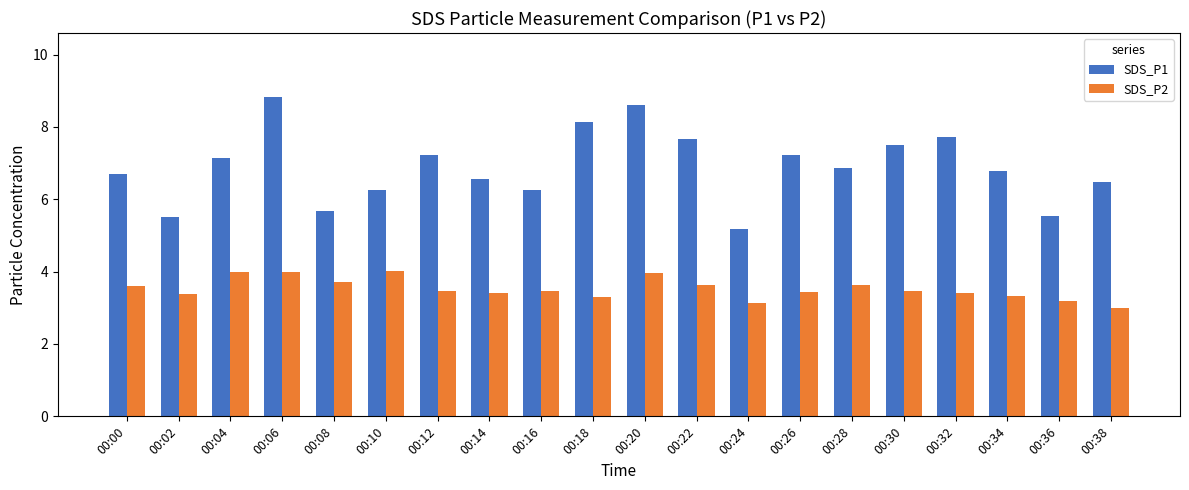

The value of SDS_P1 at 00:06 is 8.8. True or false?

True